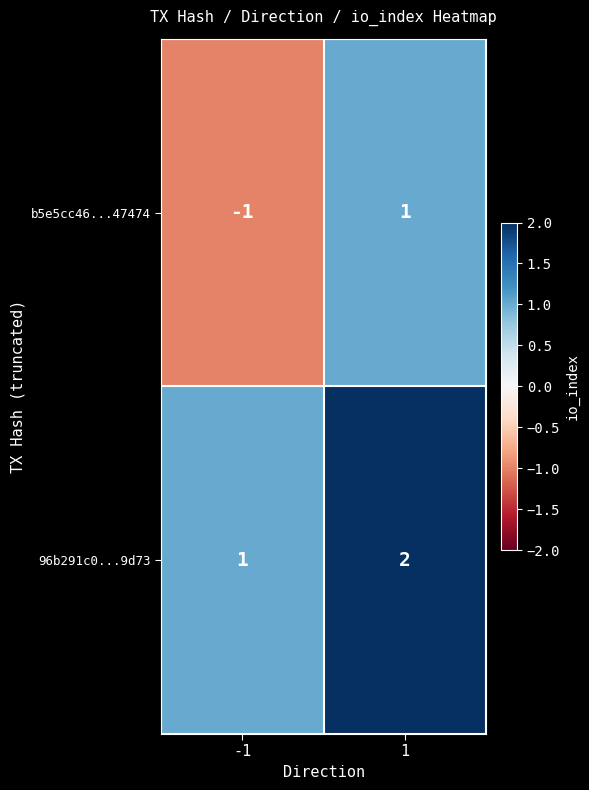

Which series has the widest spread of values?

b5e5cc46...47474